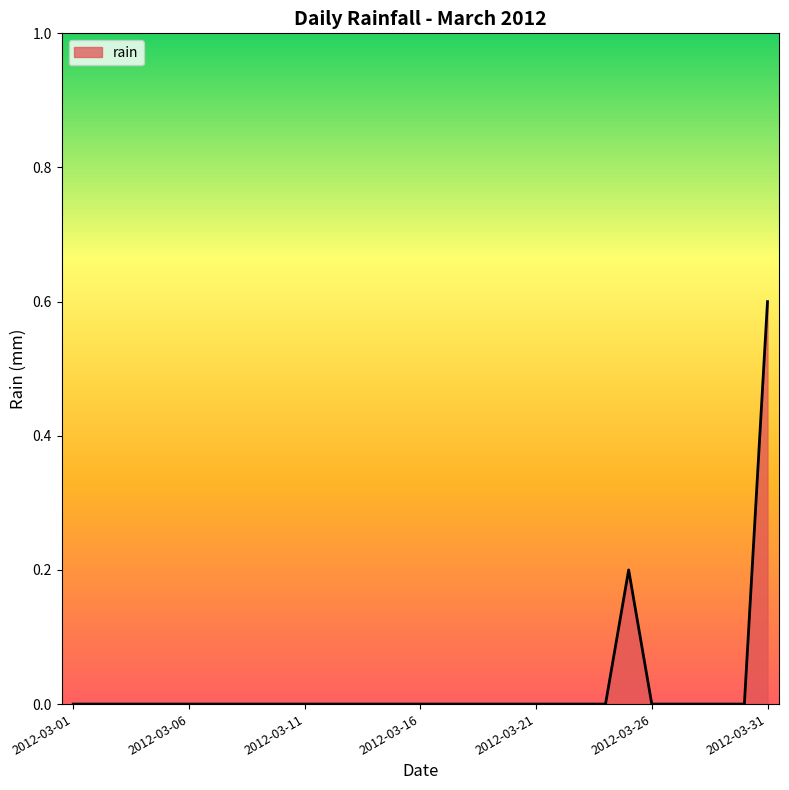

Reading right to left, transcribe all the data shown in this chart.

0.6	0.0	0.0	0.0	0.0	0.0	0.2	0.0	0.0	0.0	0.0	0.0	0.0	0.0	0.0	0.0	0.0	0.0	0.0	0.0	0.0	0.0	0.0	0.0	0.0	0.0	0.0	0.0	0.0	0.0	0.0